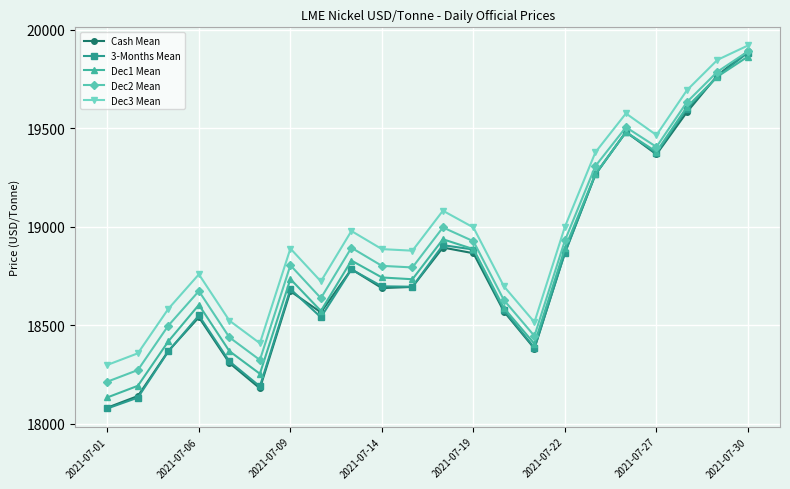

At how many categories does at least one series exceed 19661?

3